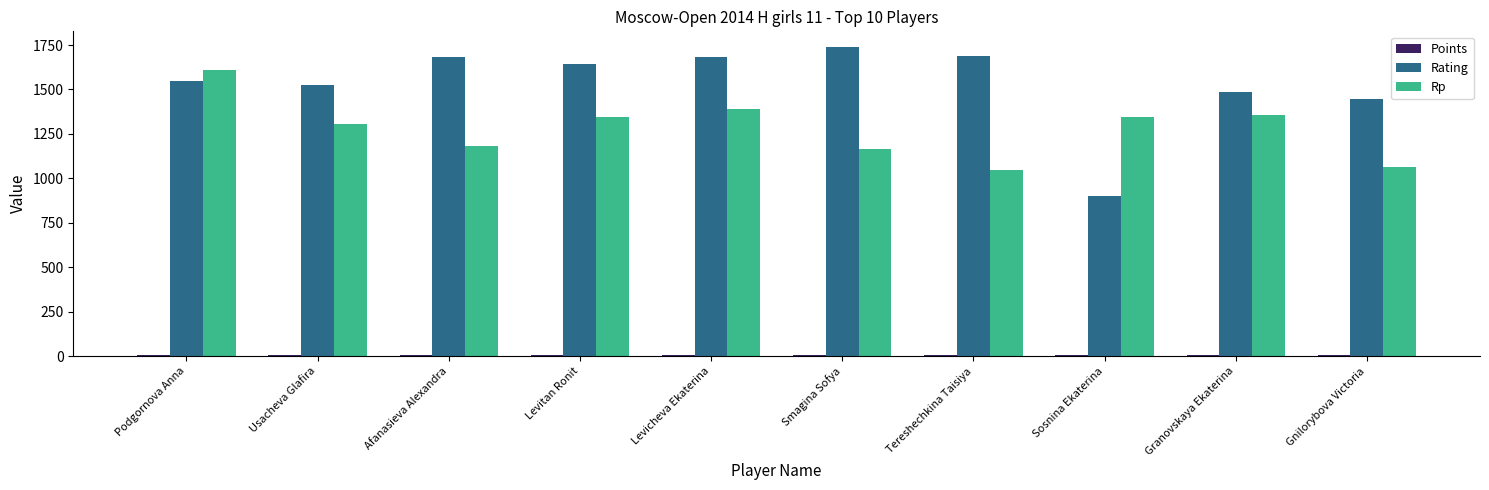

How many values in the Rp series are below 1345?

5